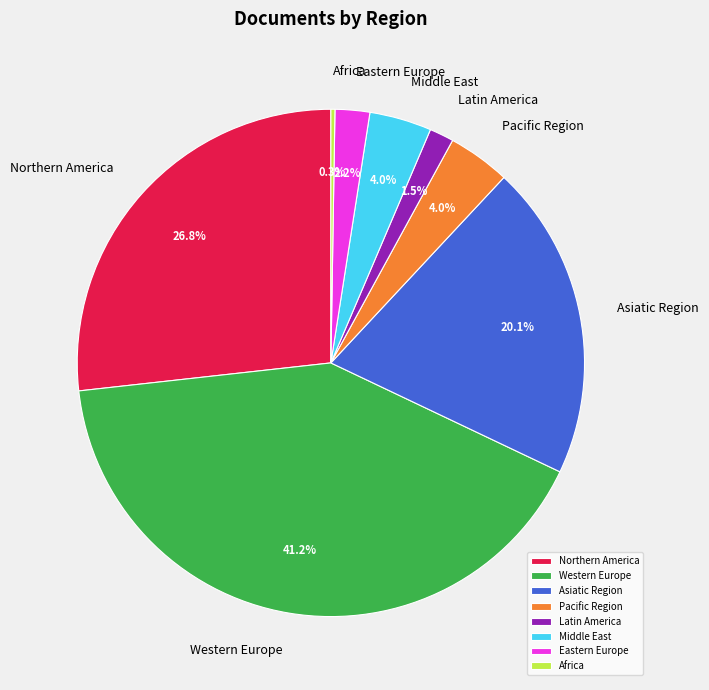

What is the ratio of the value at Eastern Europe to the value at Pacific Region?

0.6